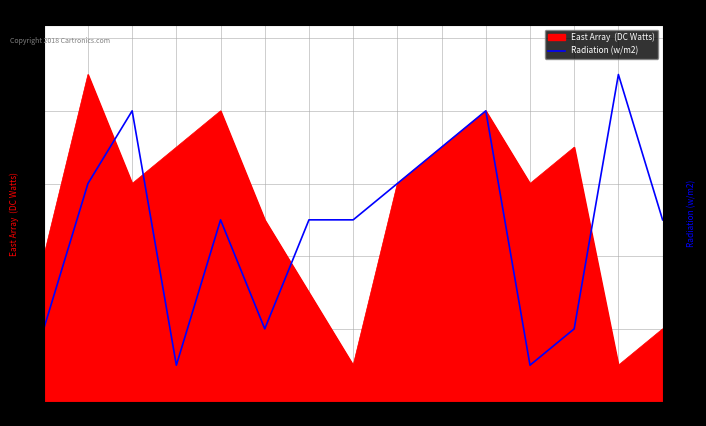

What is the label of the 14th point from the left?

3